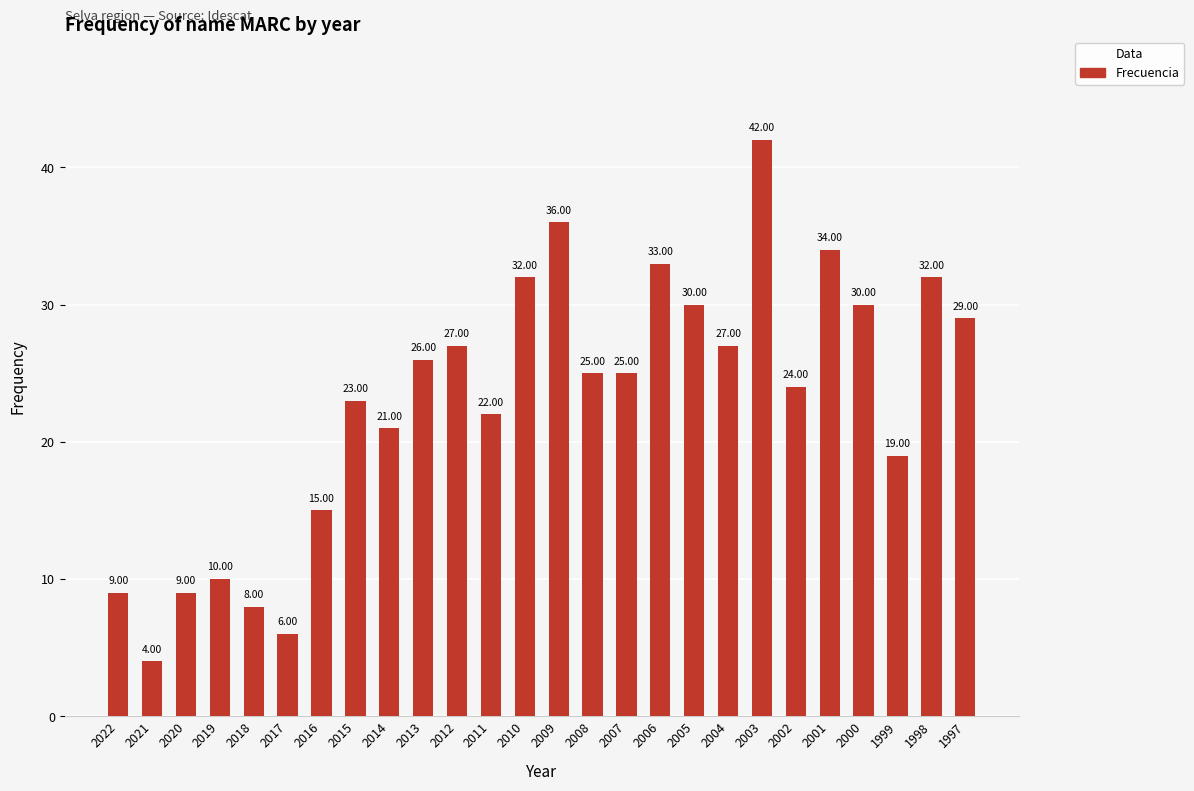

What is the value of the 26th bar from the left?

29